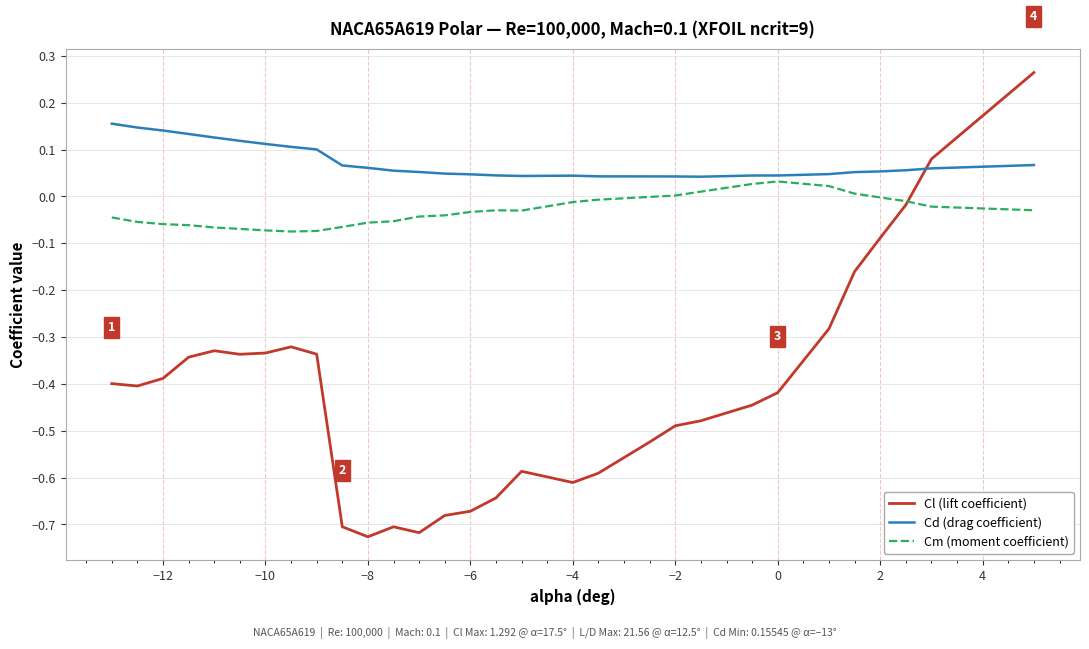

Rank the series by their maximum value, from lowest to highest.

Cm (moment coefficient), Cd (drag coefficient), Cl (lift coefficient)